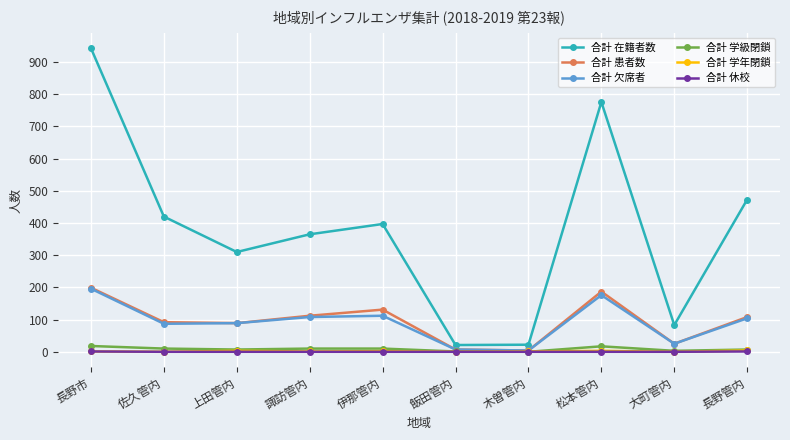

What position from the left is 諏訪管内?

4